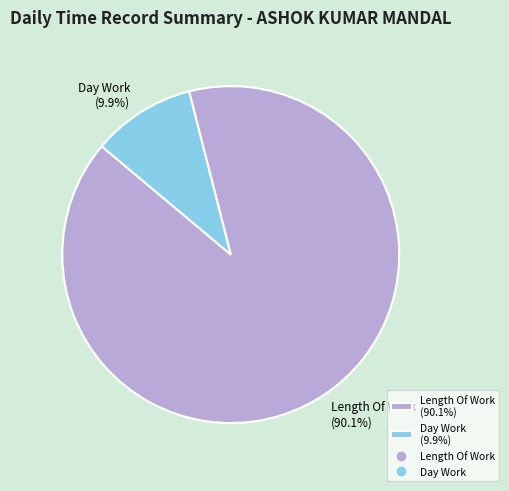

Does any single category account for the majority?

Yes